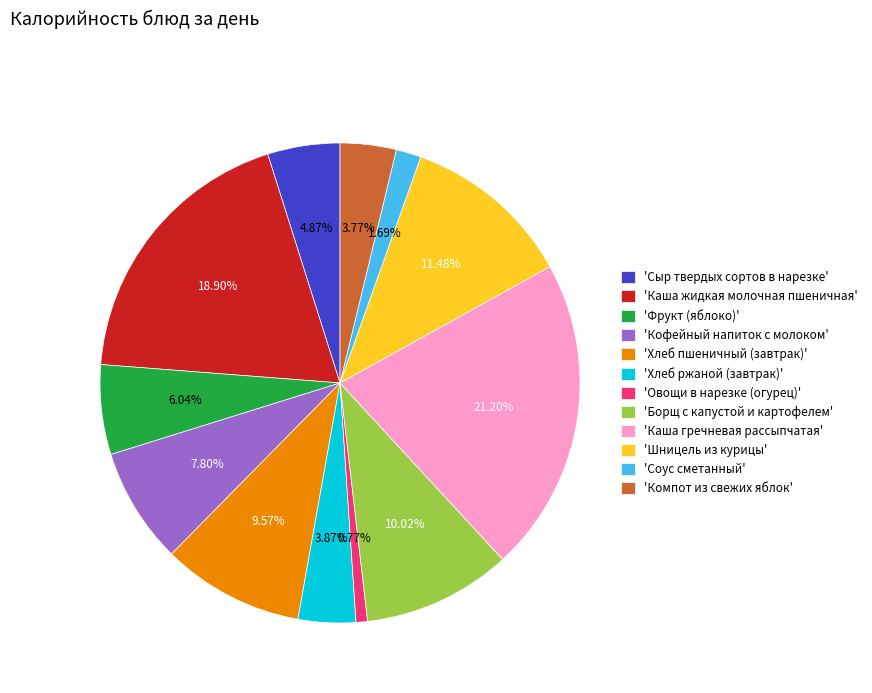

Approximately how many times larger is the value at 'Каша гречневая рассыпчатая' compared to 'Кофейный напиток с молоком'?

2.7